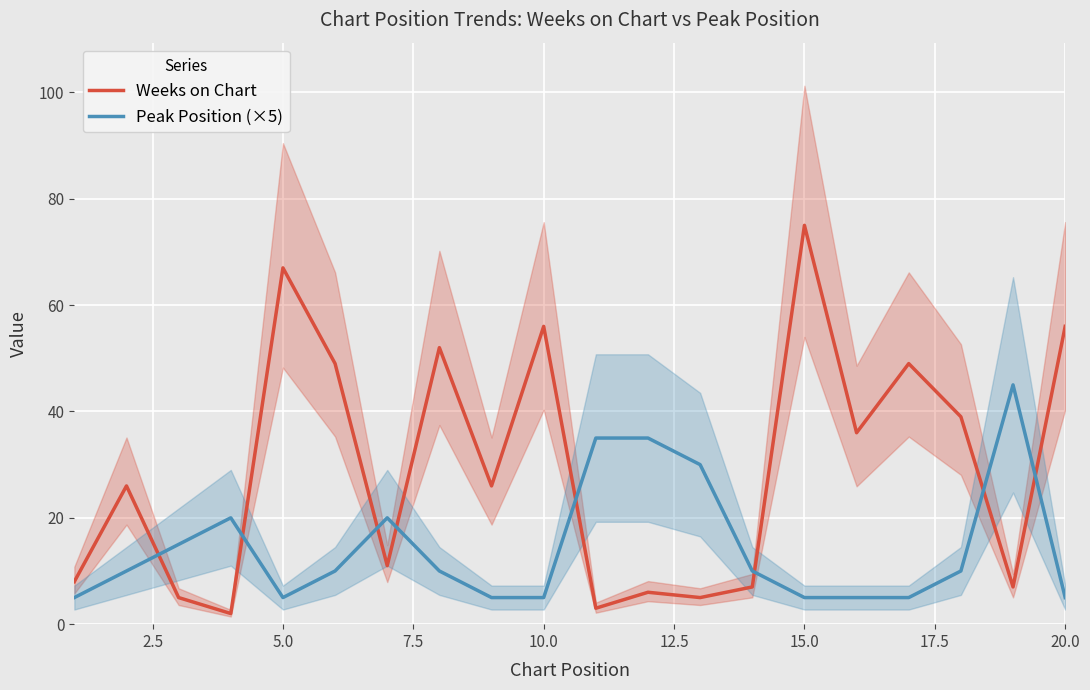

What is the difference between the second highest and minimum values in the Weeks on Chart series?

65